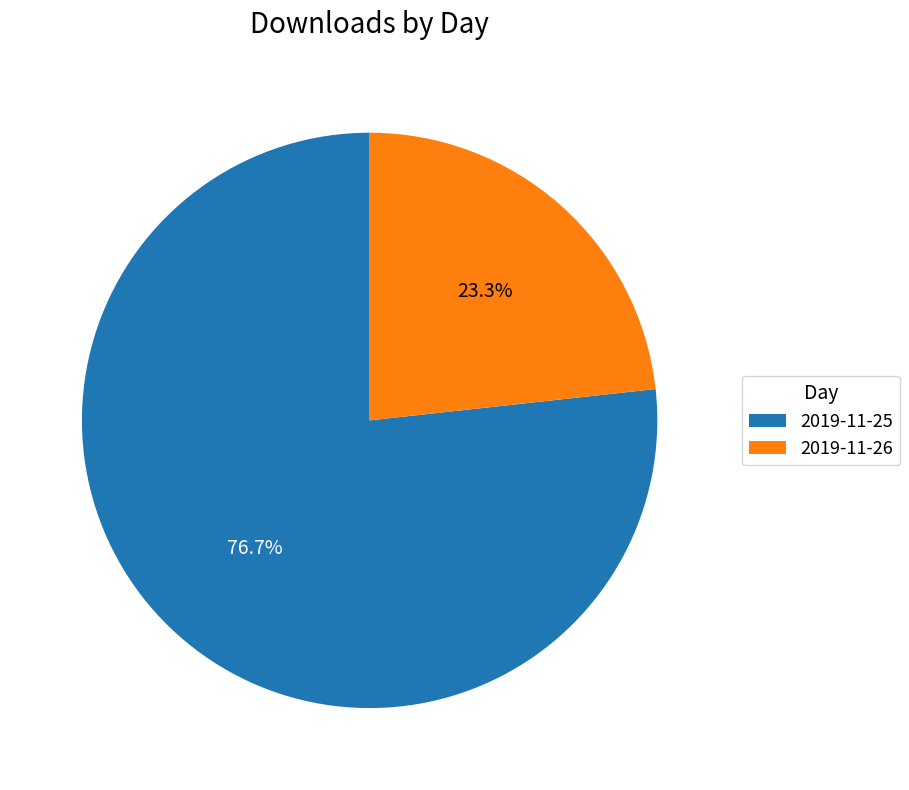

What is the ratio of the value at 2019-11-26 to the value at 2019-11-25?

0.3